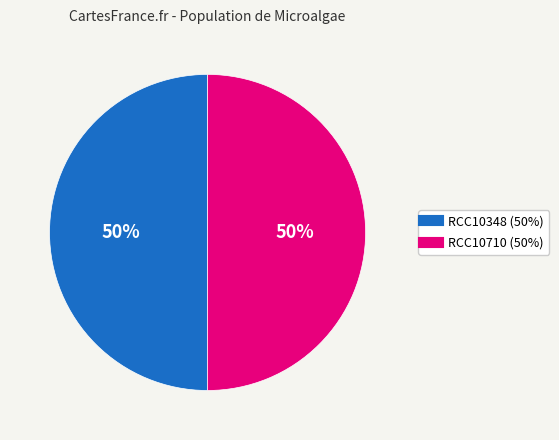

To the nearest percent, what is the combined percentage of RCC10348 and RCC10710?

100%